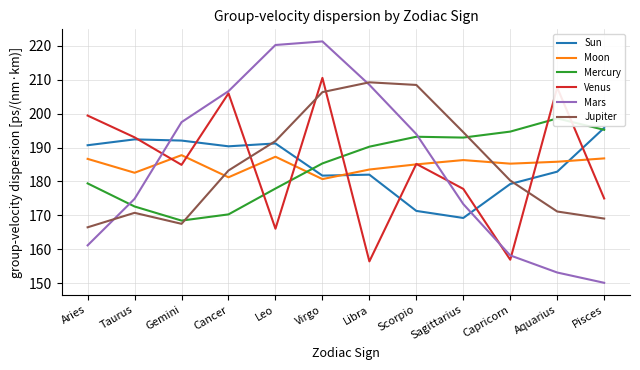

Where do Venus and Jupiter first cross each other?

Cancer and Leo